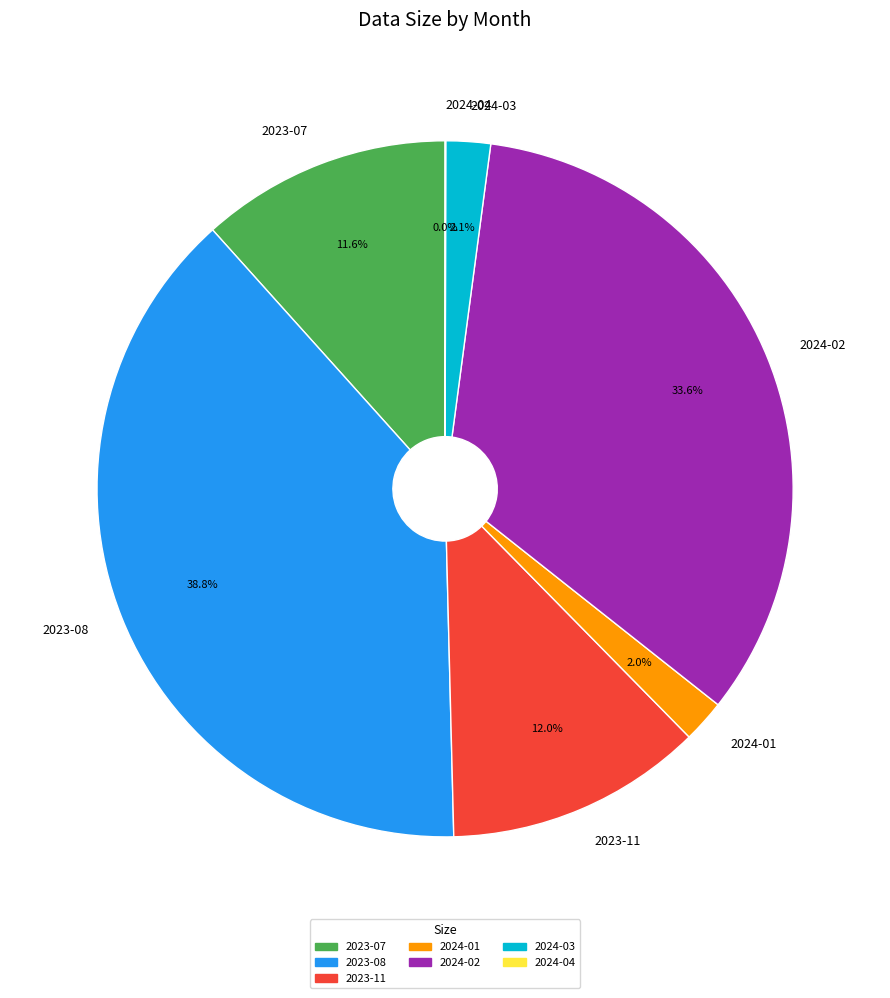

Is there a majority slice in this chart?

No